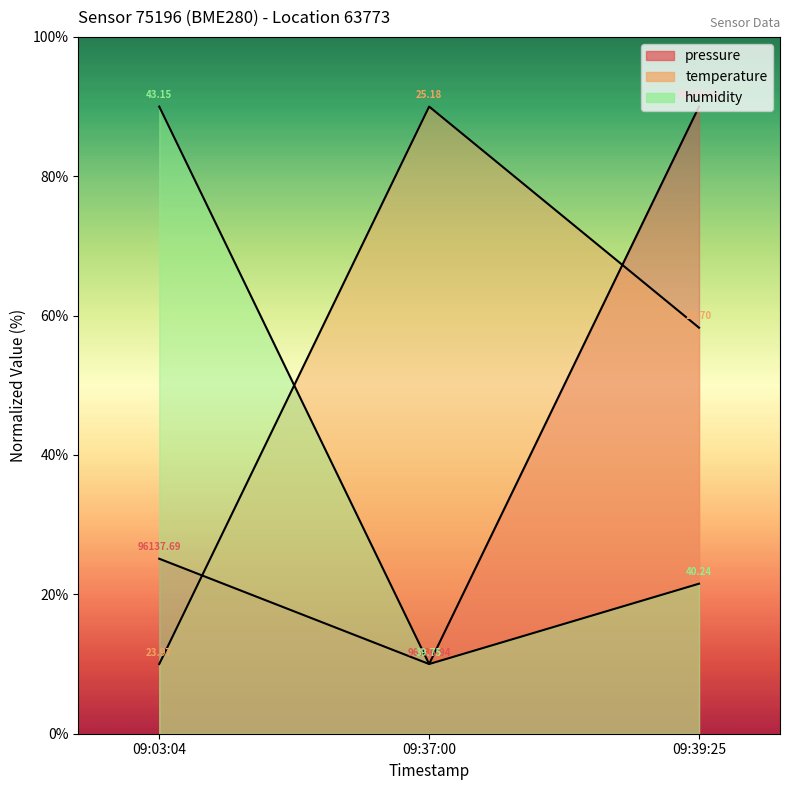

Between 09:03:04 and 09:39:25, which series saw the biggest shift?

humidity